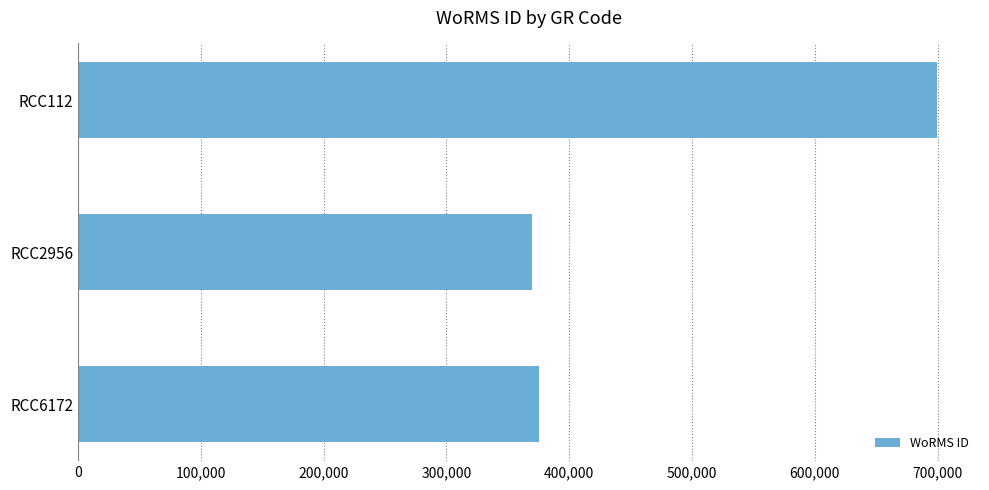

Approximately how many times larger is the value at RCC112 compared to RCC6172?

1.9